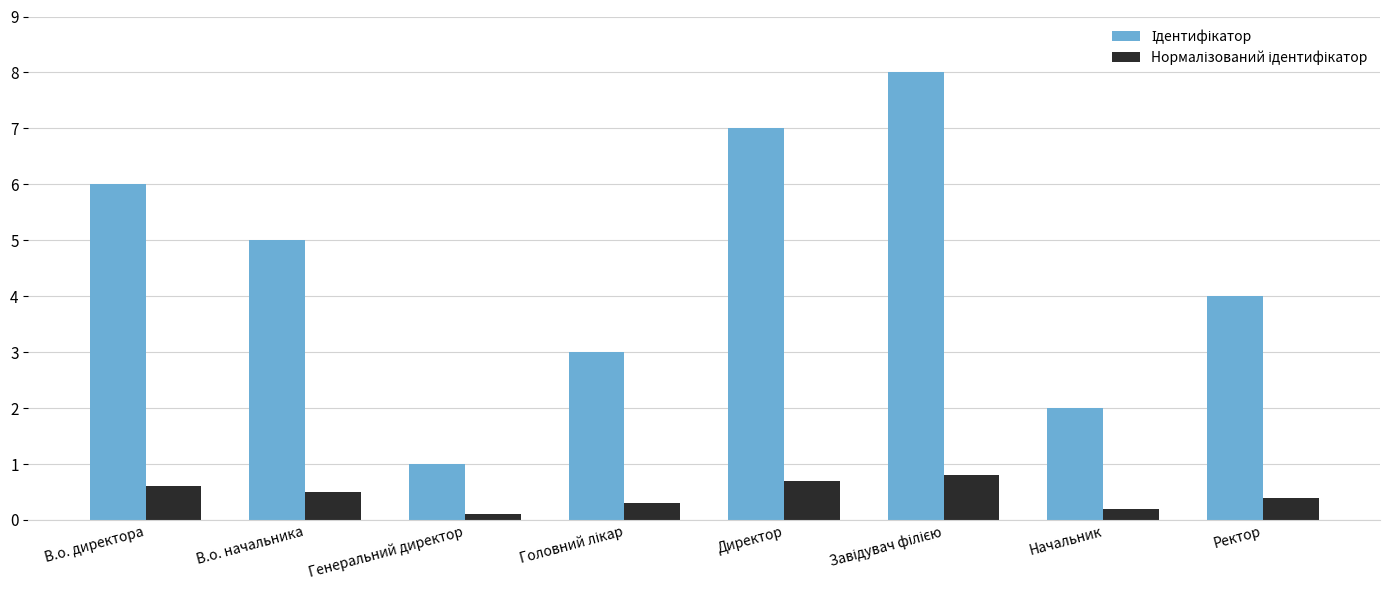

What is the total value across all series at Начальник?

2.2